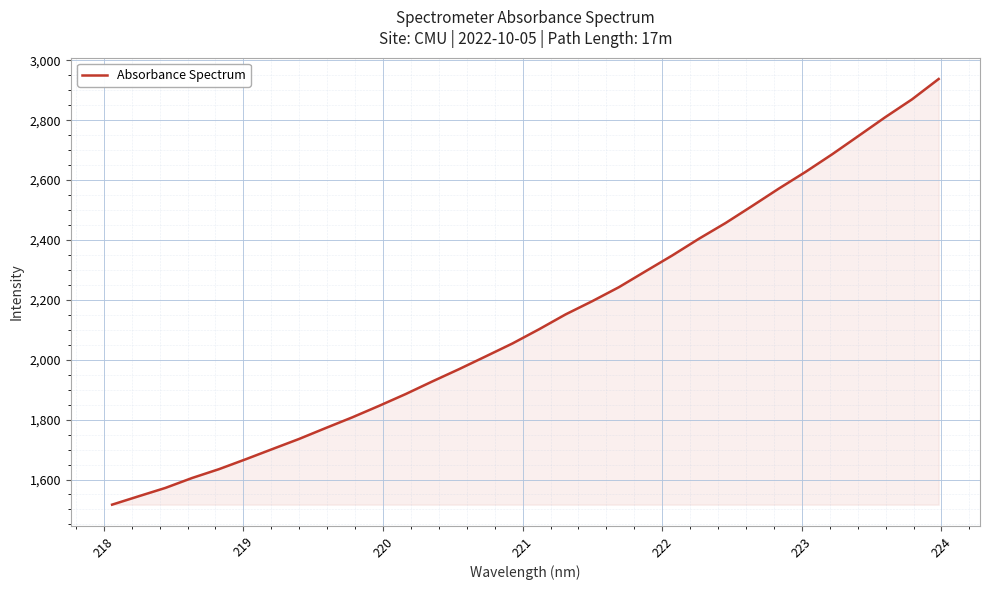

What is the greatest value displayed?

2937.6